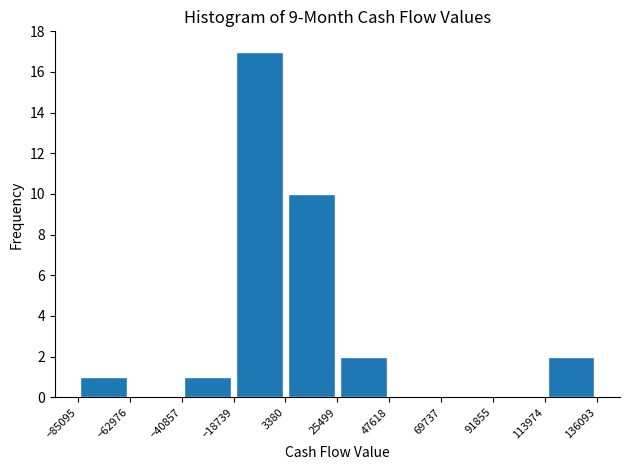

Which range on the x-axis has the tallest bar?

-18739 to 3380